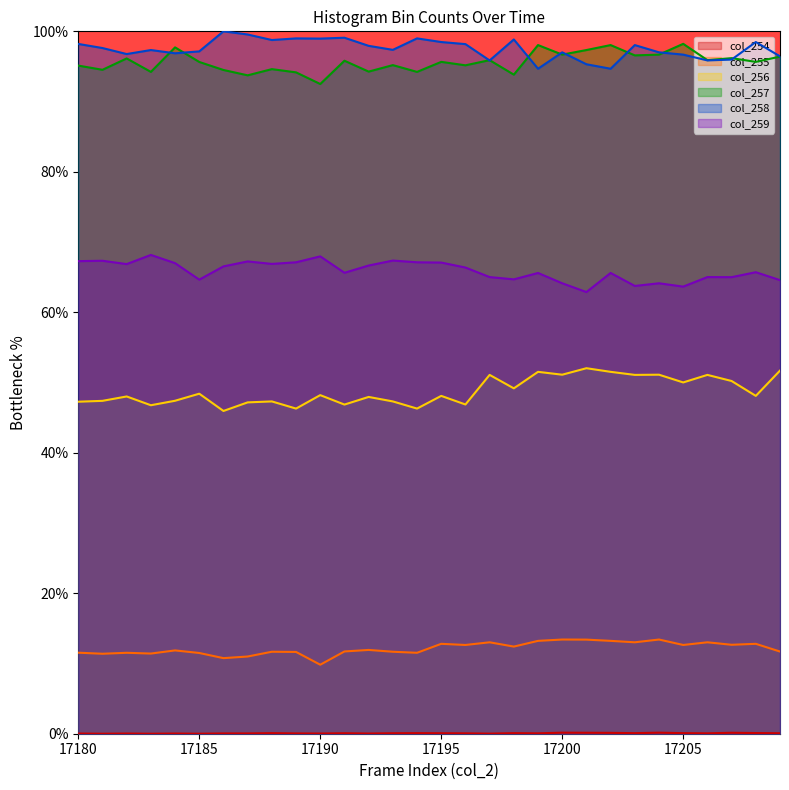

Which has a higher value, 17200 or 17206?

17200